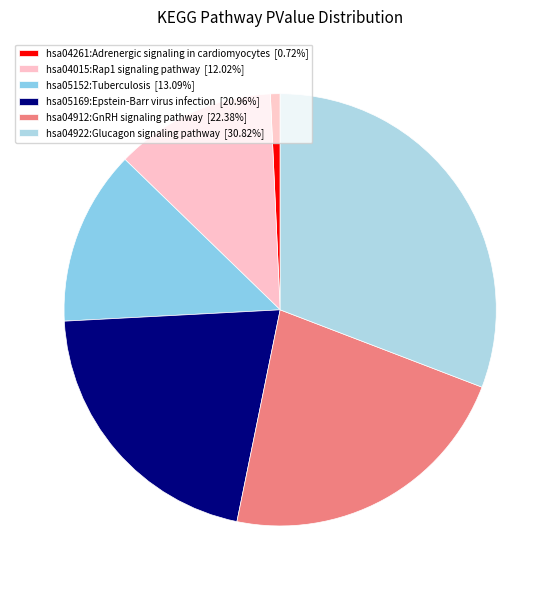

Is the sum of hsa04015:Rap1 signaling pathway and hsa04261:Adrenergic signaling in cardiomyocytes greater than half?

No